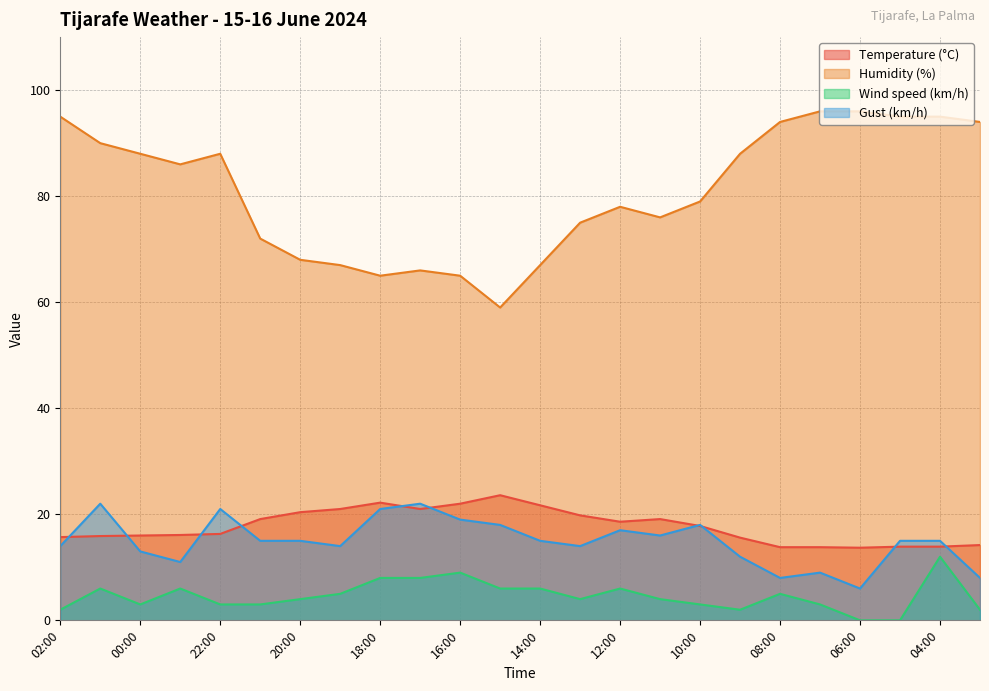

True or false: Temperature (°C) and Wind speed (km/h) cross at least once.

False